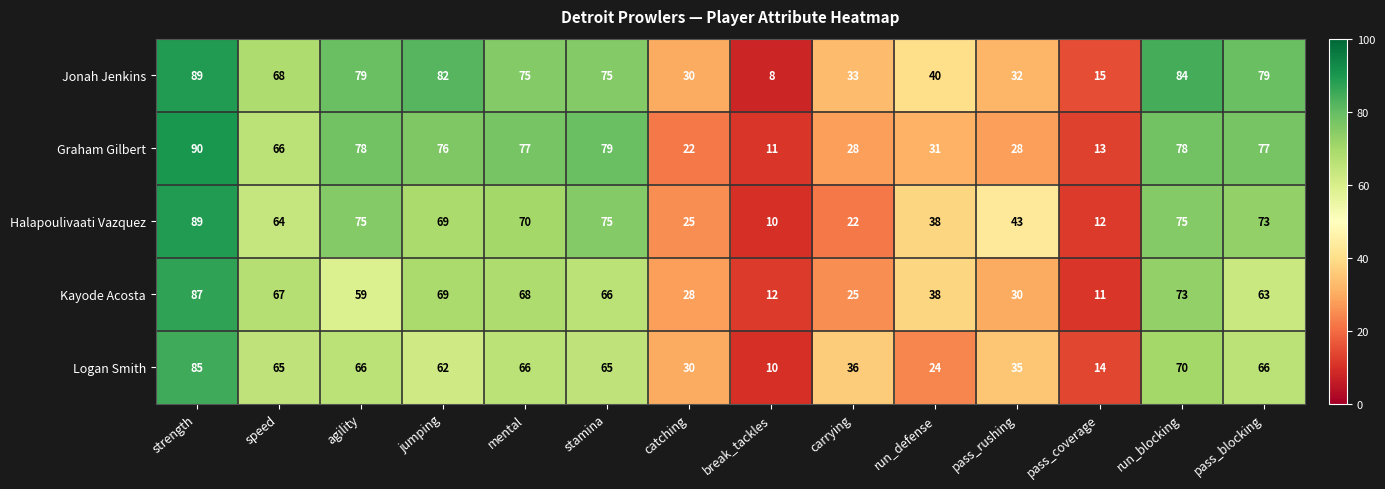

The Jonah Jenkins series shows 84 at run_blocking. True or false?

True